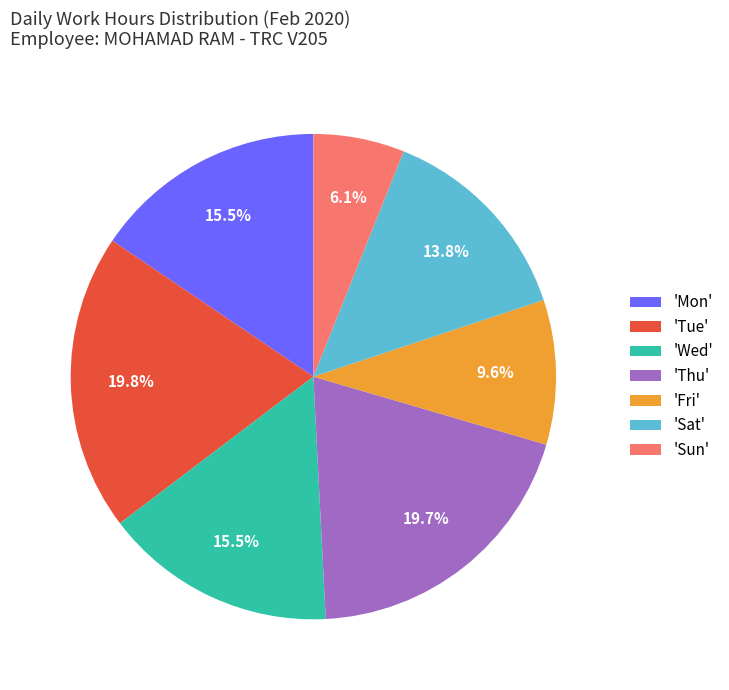

Combined, do 'Sat' and 'Sun' account for over 50%?

No